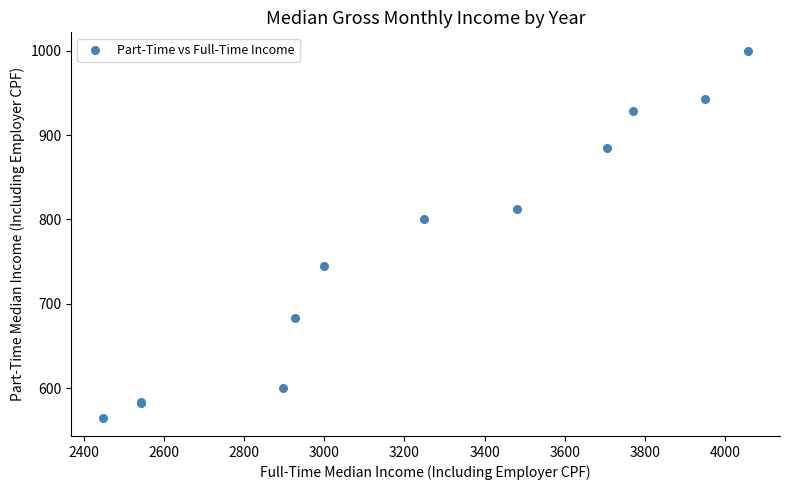

What Y value in the scatter plot is closest to 782?

800